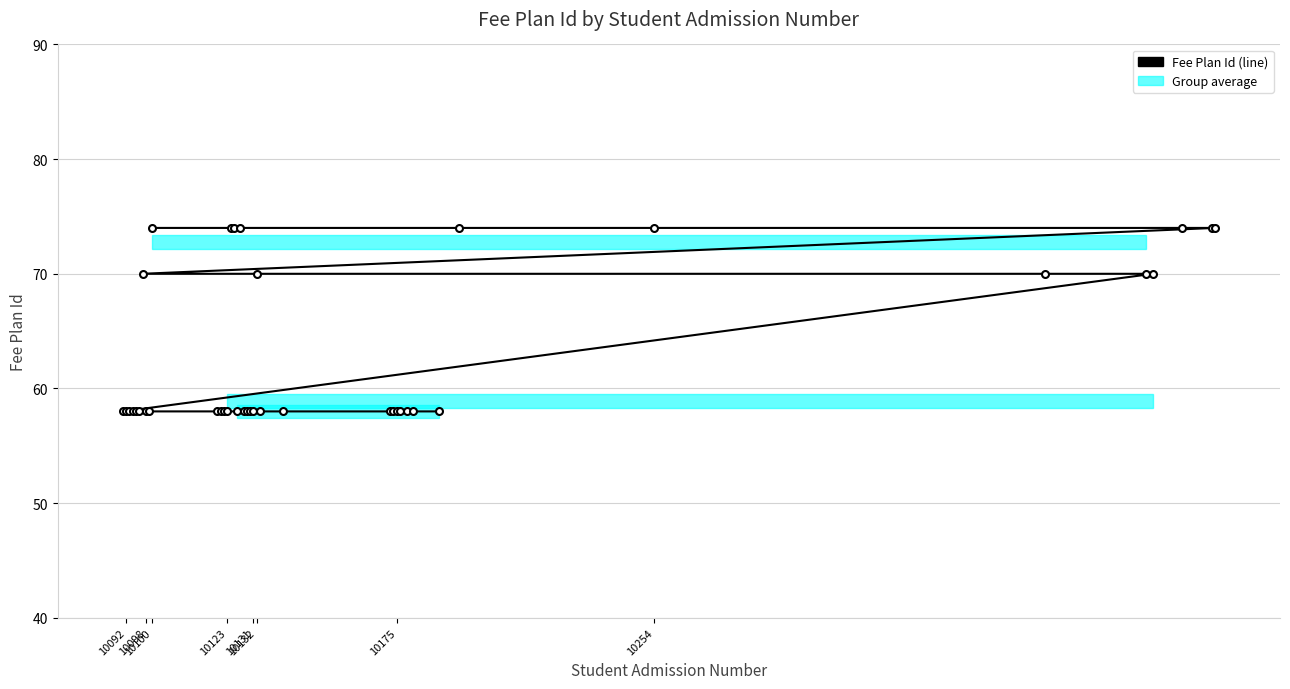

Reading left to right, transcribe all the data shown in this chart.

58	58	58	58	58	58	70	58	58	74	58	58	58	58	74	74	58	74	58	58	58	58	70	58	58	58	58	58	58	58	58	58	74	74	70	70	70	74	74	74